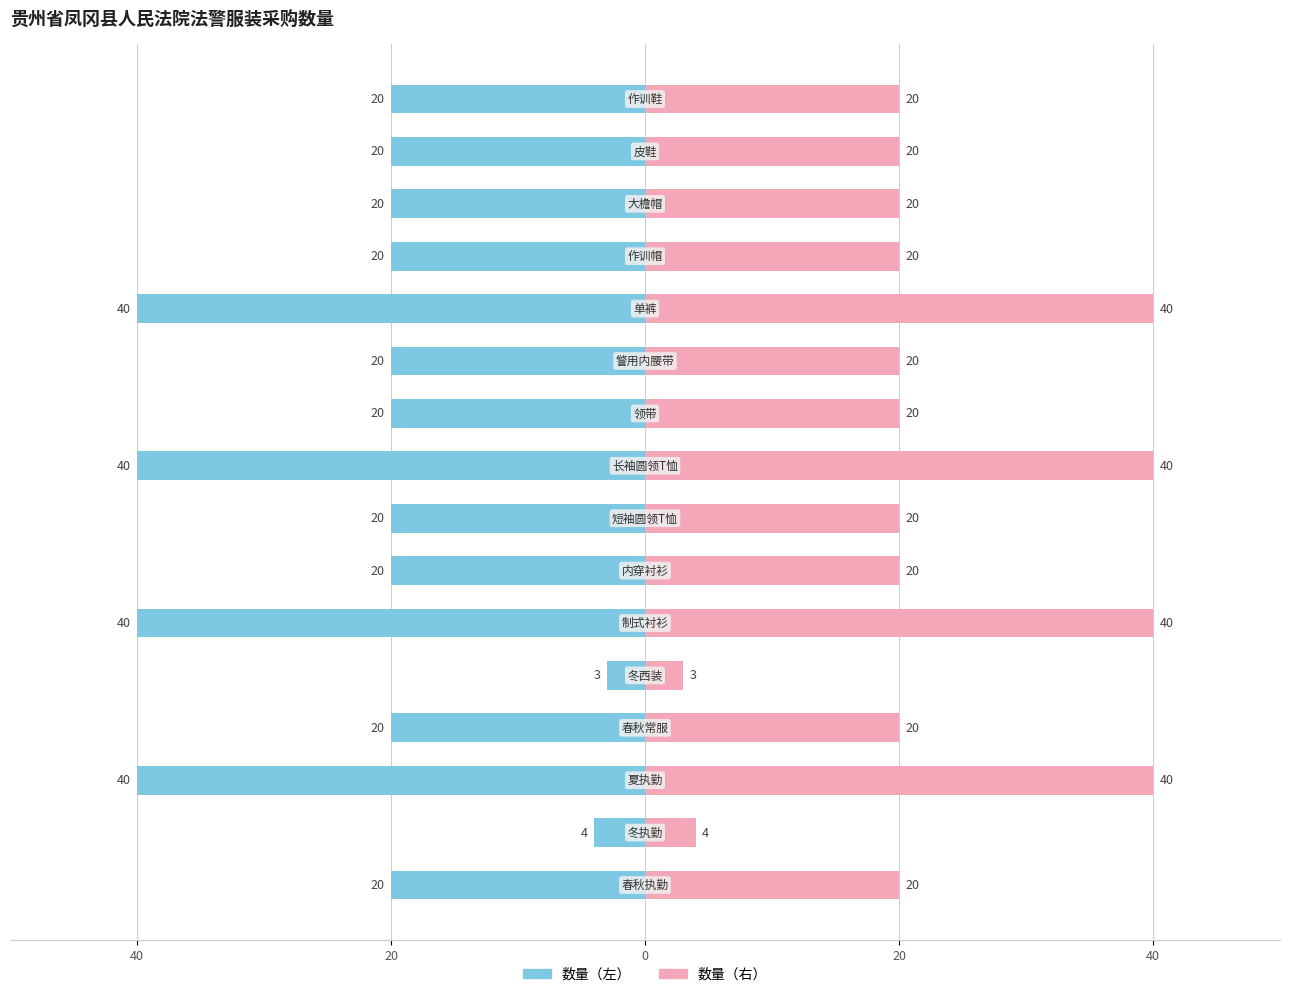

The value of 数量（左） at 14 is -11. True or false?

False